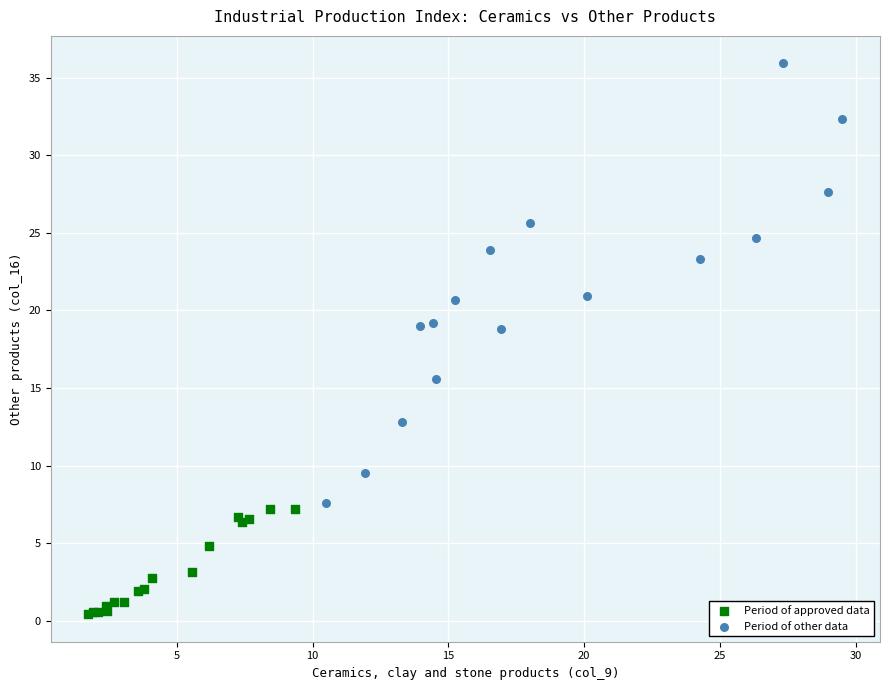

Which series reaches the minimum Y coordinate?

Period of approved data